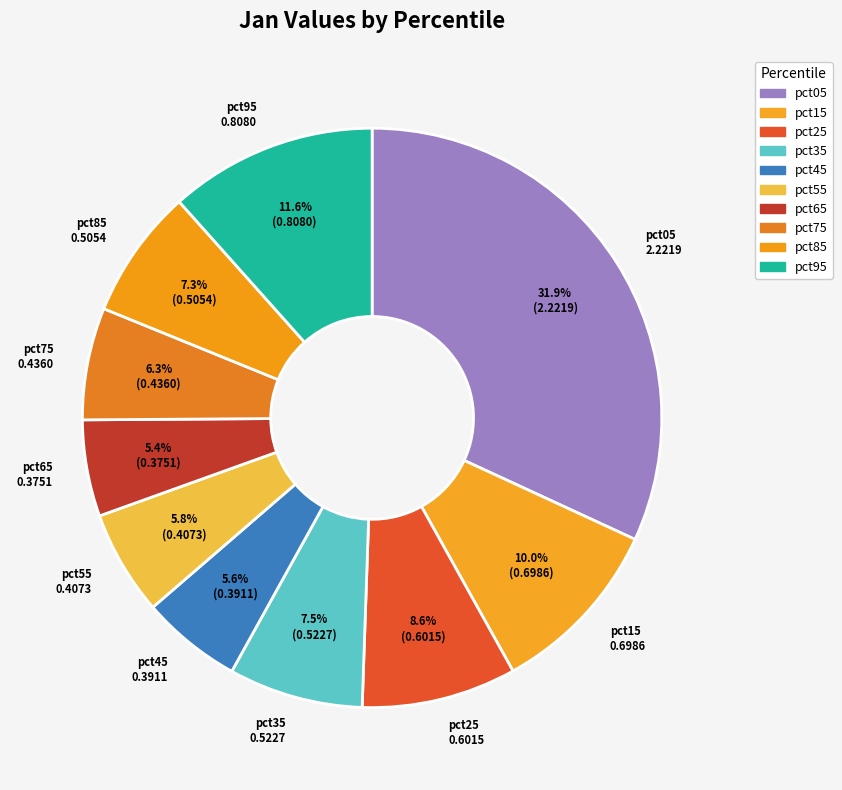

Rank the categories by value from lowest to highest.

pct65, pct45, pct55, pct75, pct85, pct35, pct25, pct15, pct95, pct05